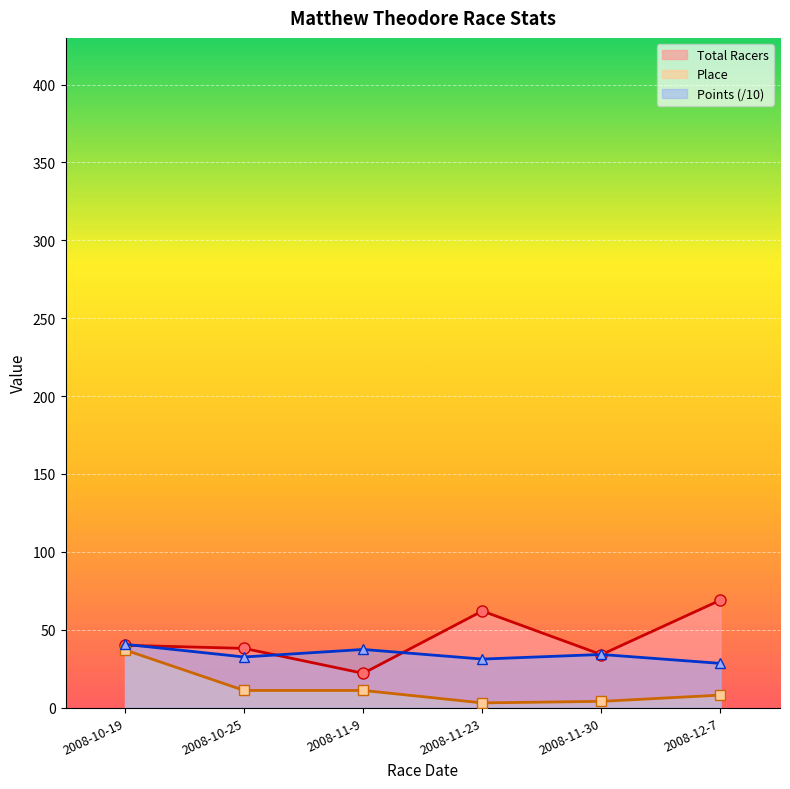

What is the greatest value displayed?

69.0